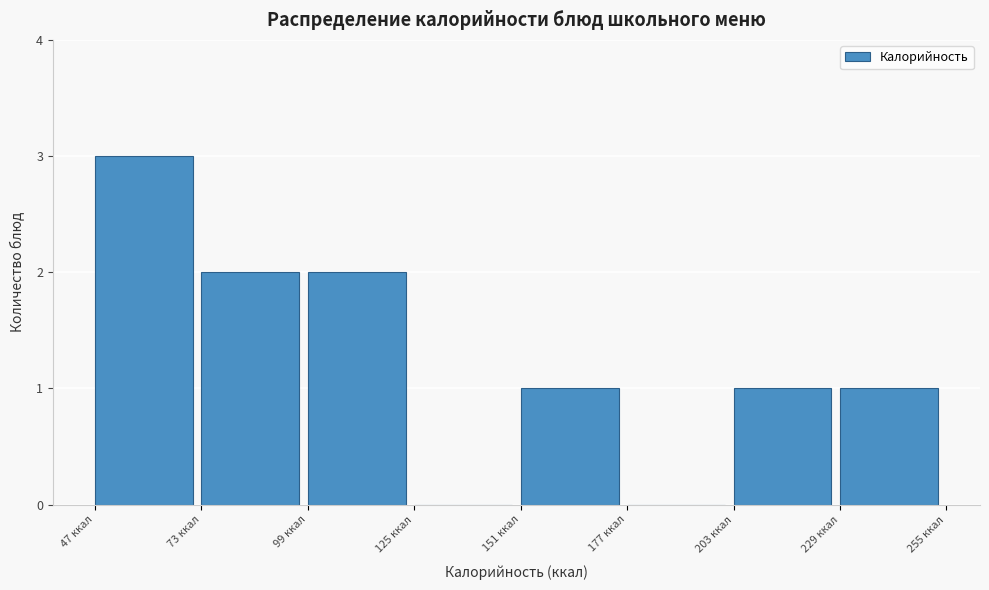

What is the height of the bar covering 100 to 125 on the x-axis? Neither the bar edges nor the heights are printed on the chart, so give them approximately, as read against the axes.

2